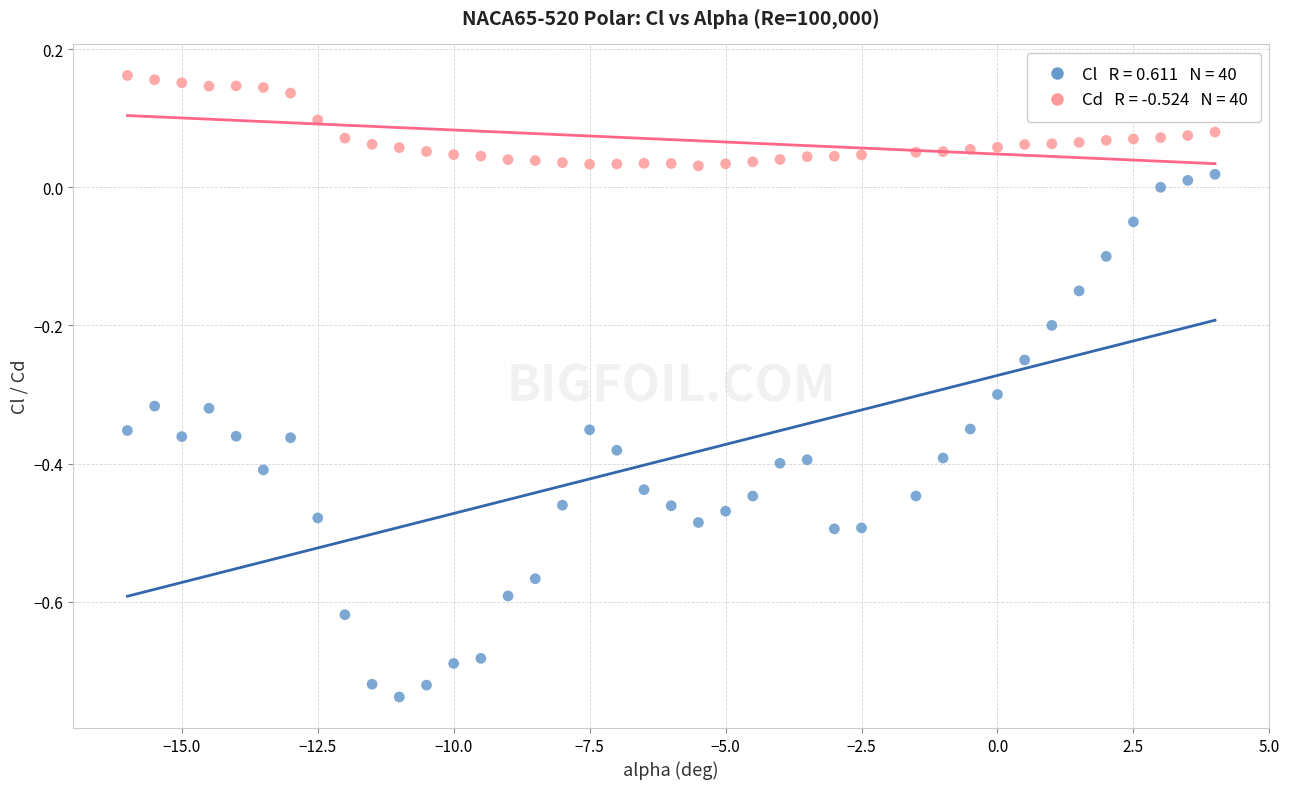

Across all data points, what is the range of X values (max minus min)?

20.0